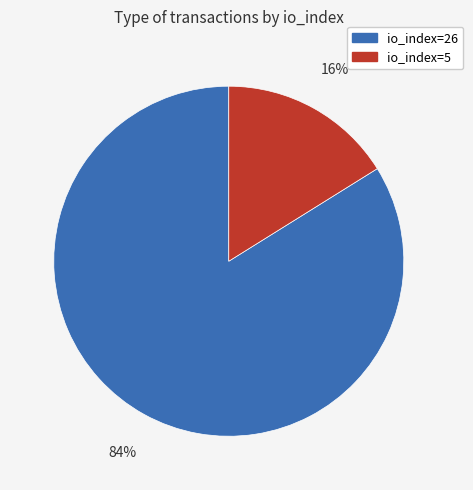

Approximately how many times larger is the value at io_index=26 compared to io_index=5?

5.2